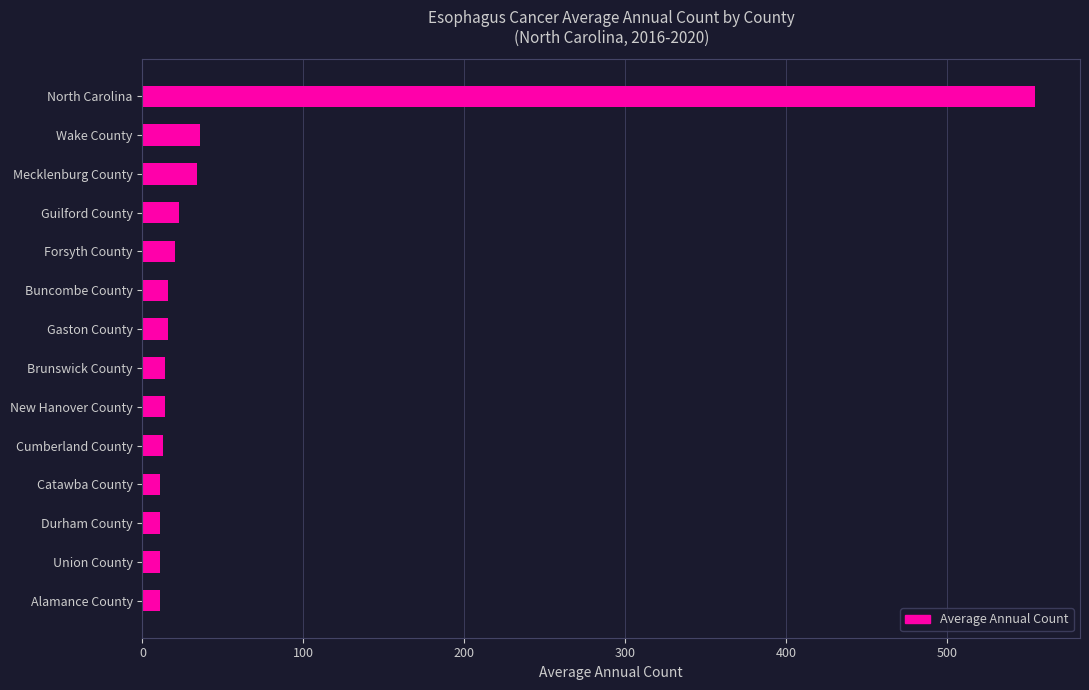

What is the label of the 7th bar from the bottom?

Brunswick County